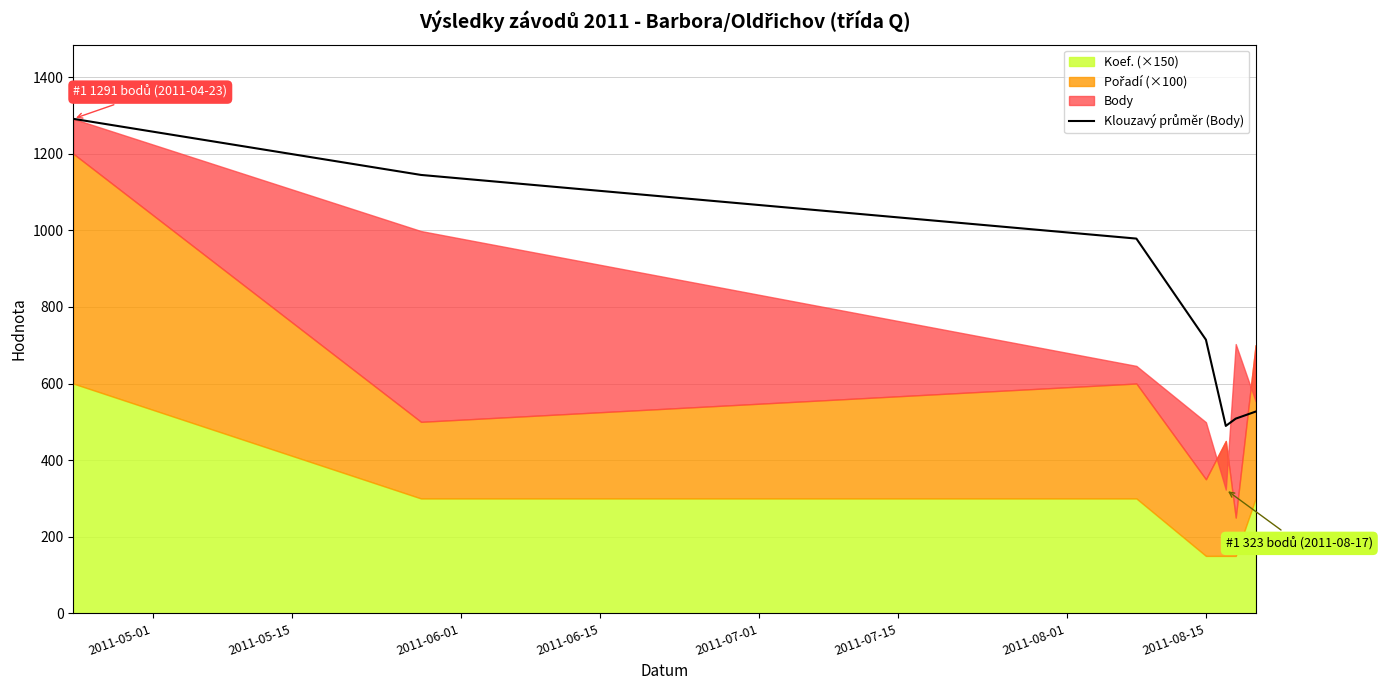

Is it true that the value at 2011-05-01 is 1867.1?

False